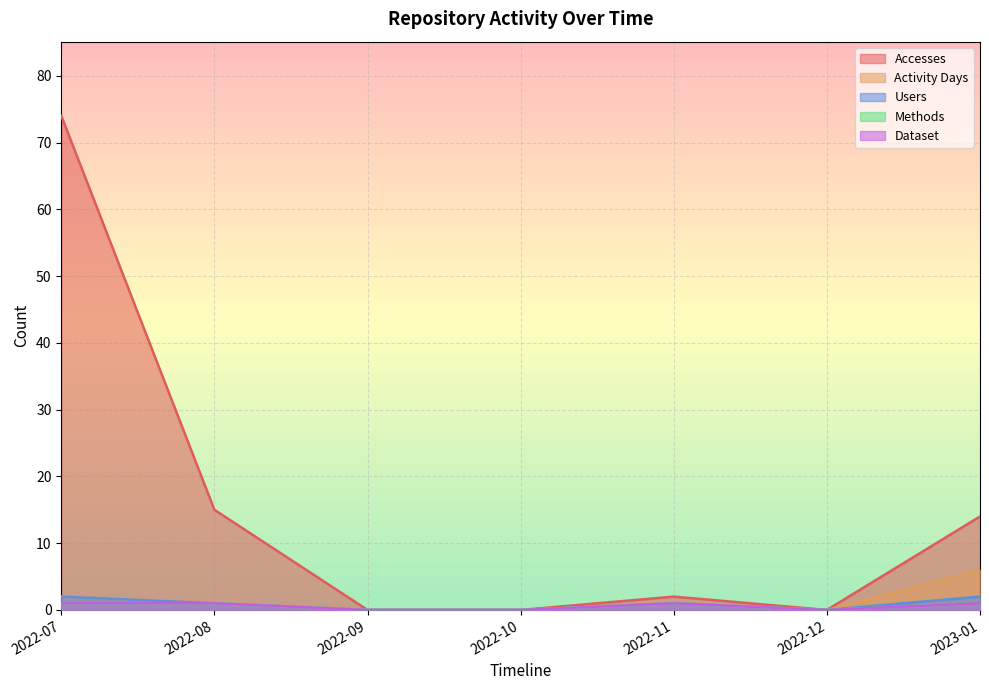

What is the sum of all Accesses values?

105